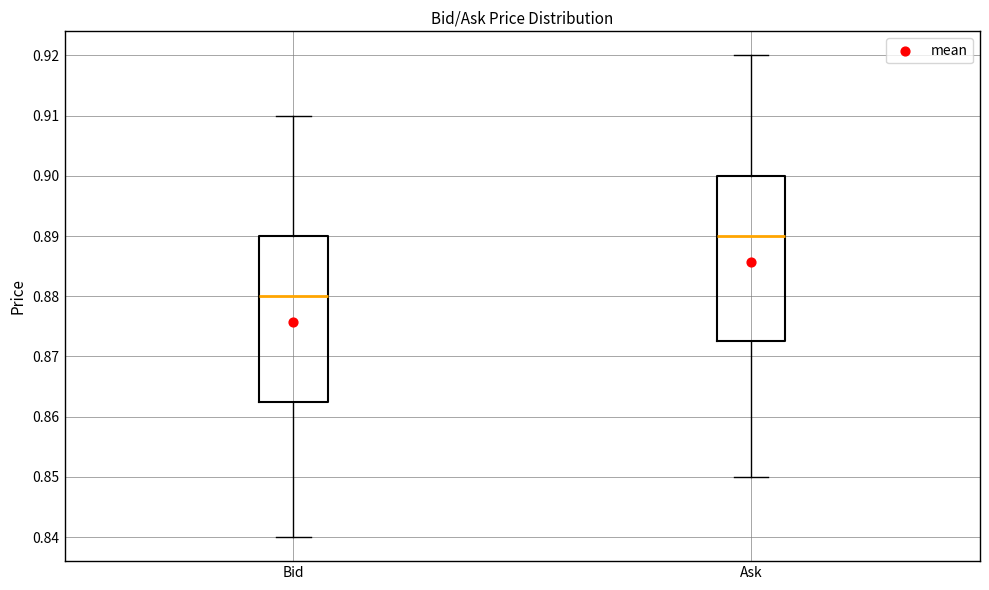

Which box's median line is the lowest?

Bid